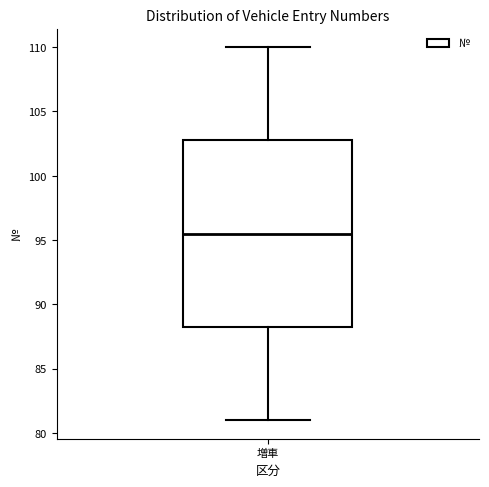

Read this box plot against the y-axis: the position of the median line, the range covered by the box, and the ends of both whiskers. The values are not printed on the chart, so give them approximately, as read against the axis.

median 95.5, box 88.5 to 103.0, whiskers 81.0 to 110.0